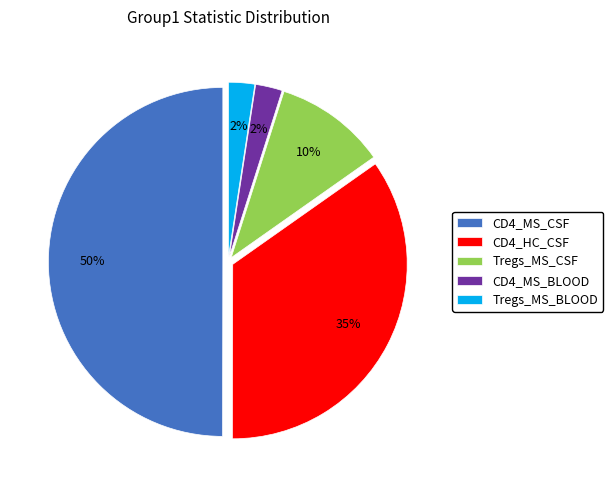

To the nearest percent, what is the average slice percentage?

20%